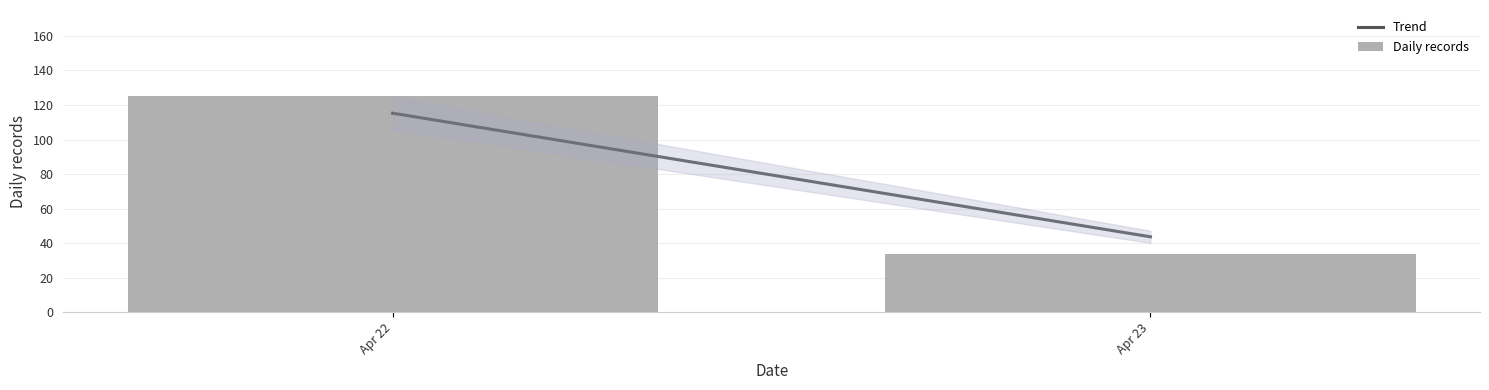

Reading right to left, extract all data points from this chart.

Apr 23=34	Apr 22=125